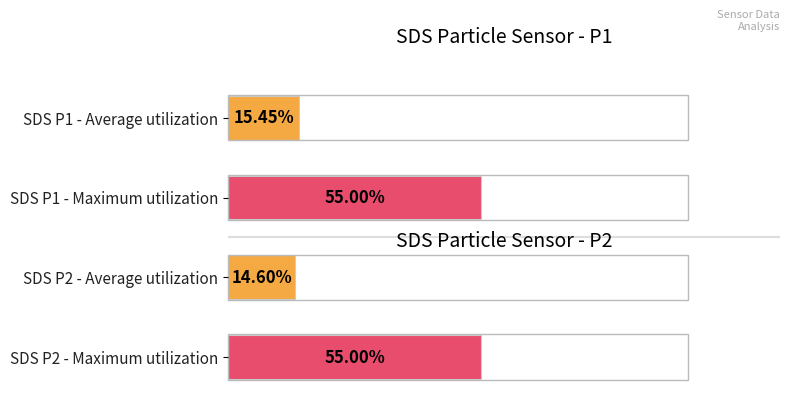

Between SDS P1 - Maximum utilization and SDS P1 - Average utilization, which is larger?

SDS P1 - Maximum utilization